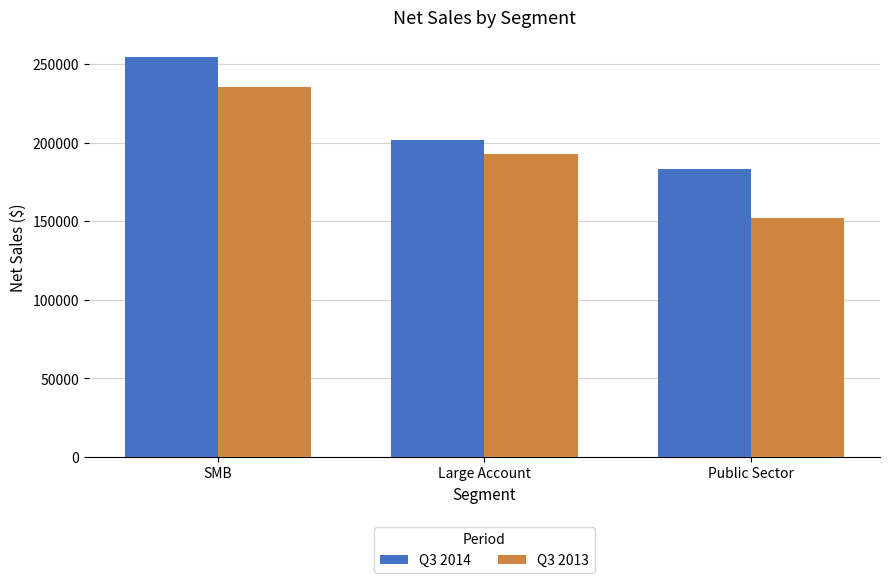

At which category does the chart reach its peak across all series?

SMB